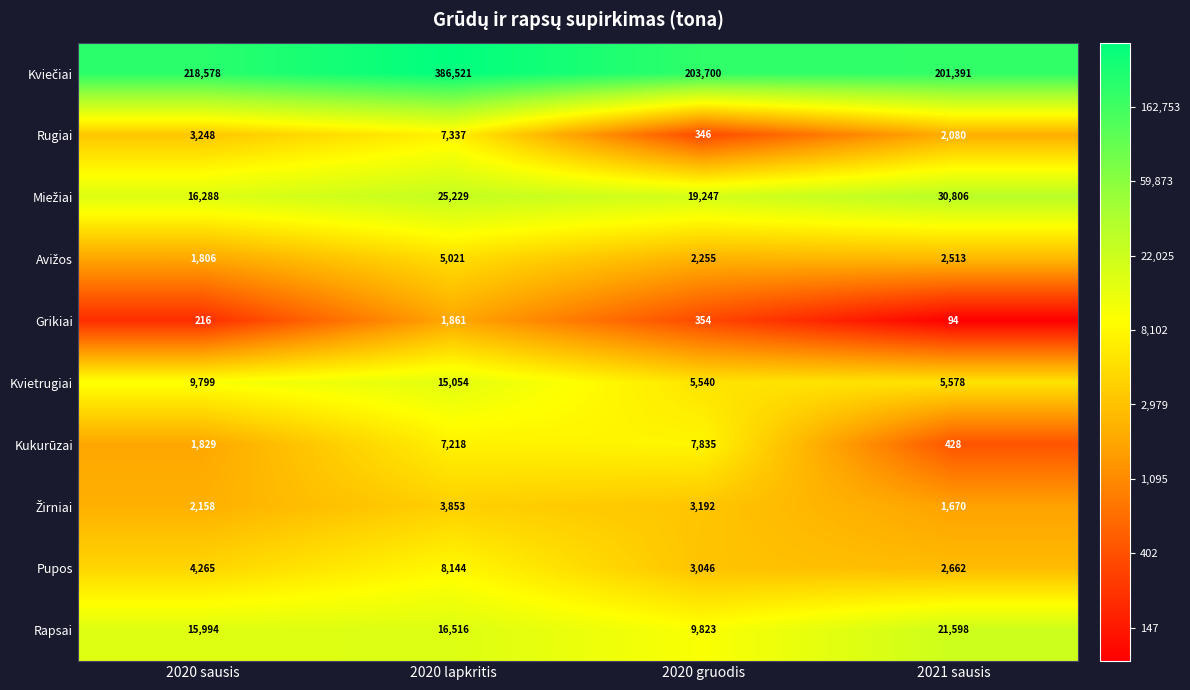

Is it true that Kvietrugiai equals 25450 at 2020 lapkritis?

False